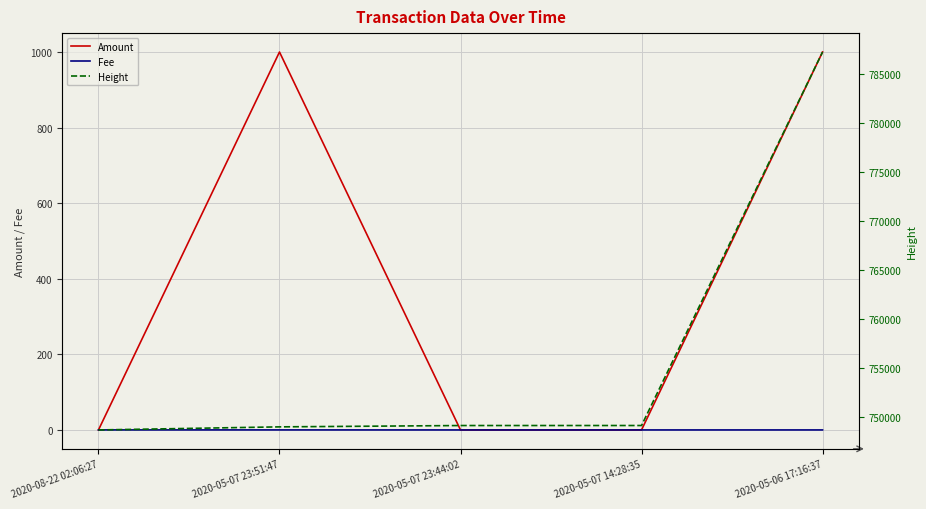

Which label corresponds to the smallest value in the chart?

2020-08-22 02:06:27